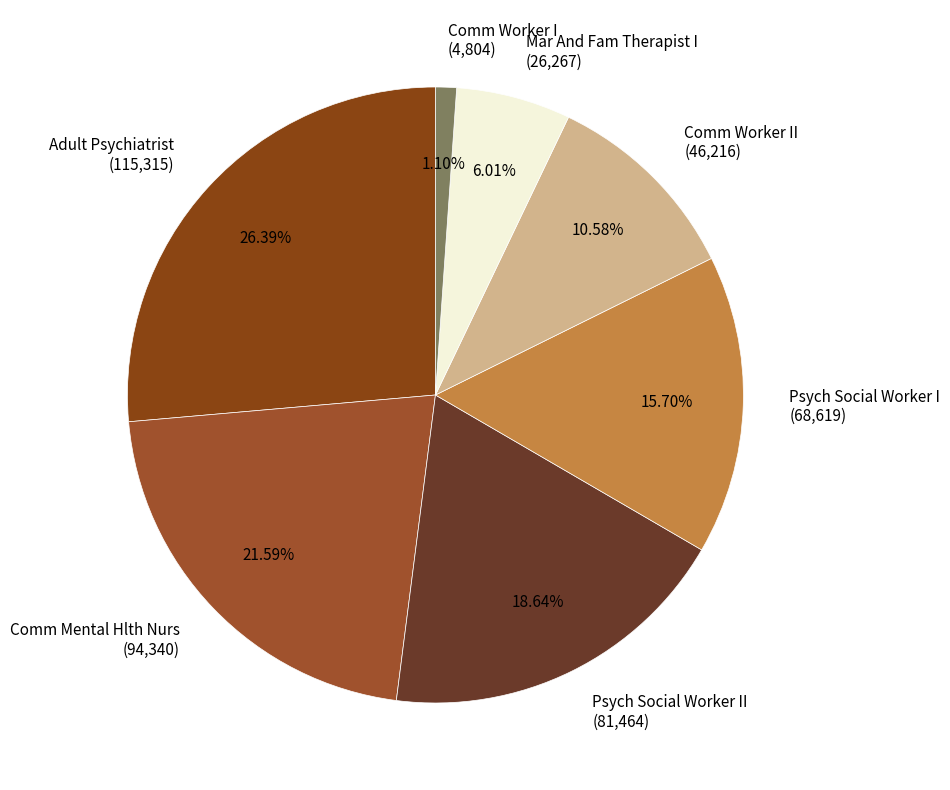

Which slice is the smallest?

Comm Worker I (4,804)